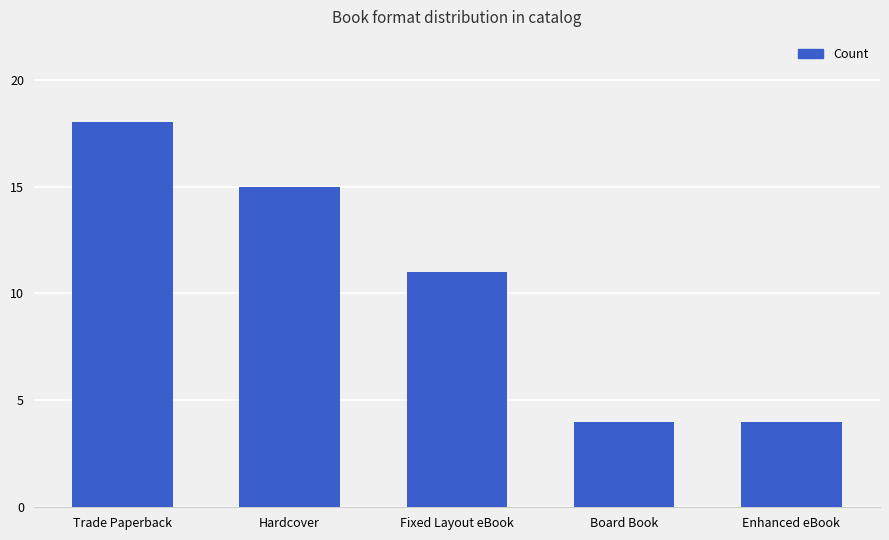

Count the values in the range 4 to 15.

4